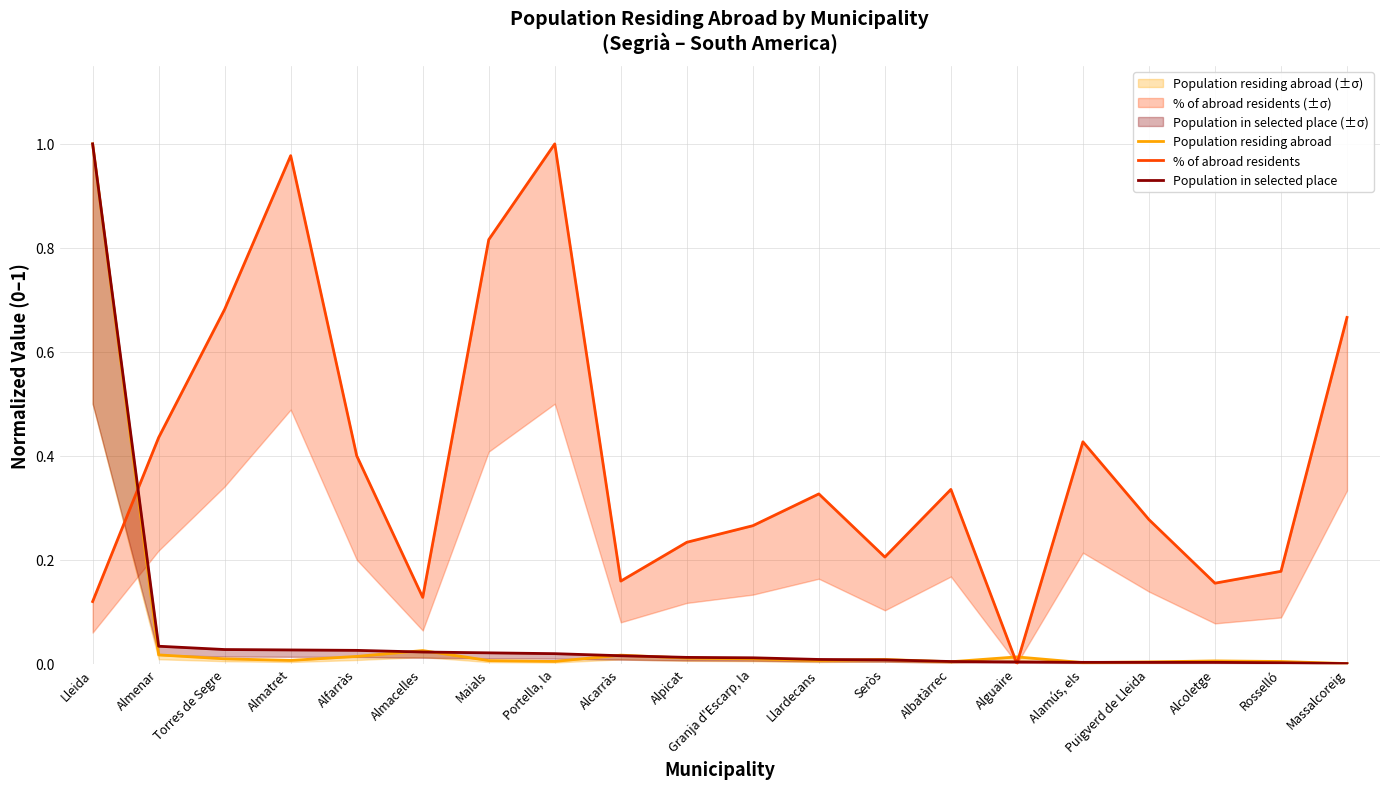

True or false: Population residing abroad and Population in selected place cross at least once.

True